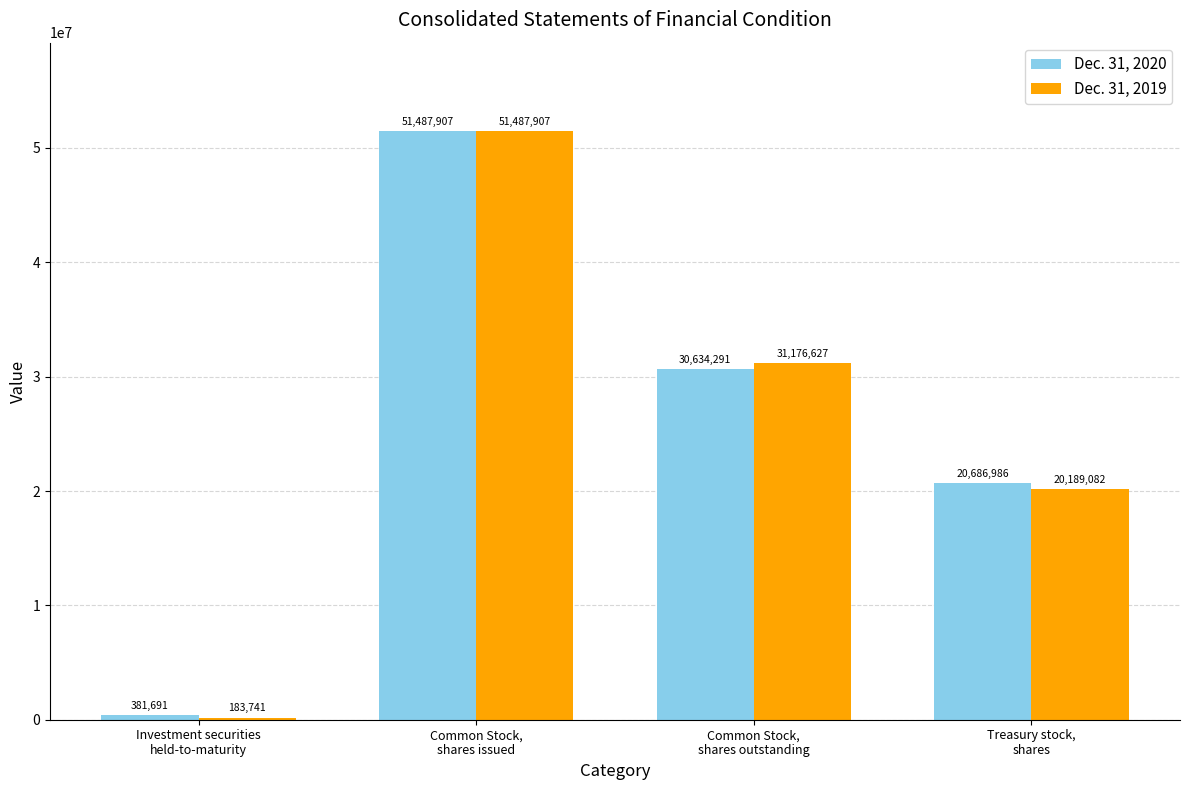

What is the difference between the maximum and minimum values in the Dec. 31, 2019 series?

51304166